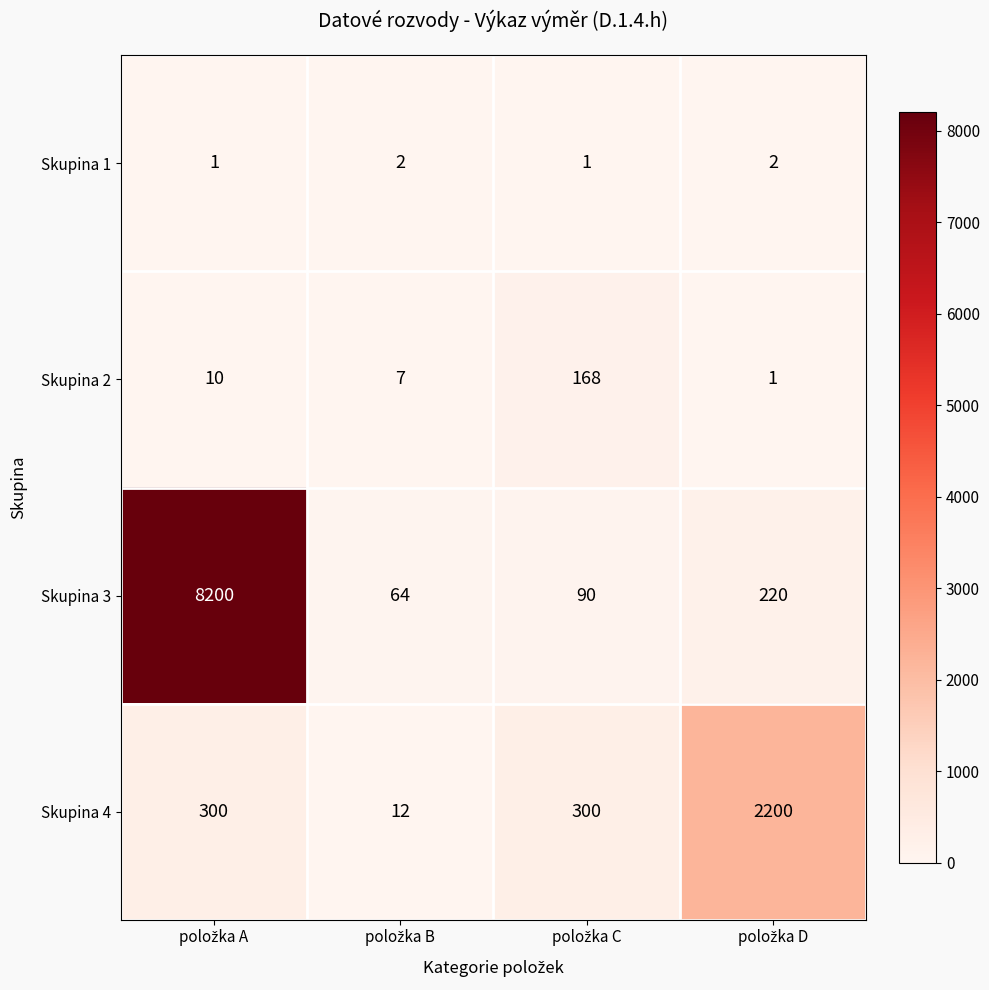

What is the difference between the maximum and minimum values in the Skupina 2 series?

167